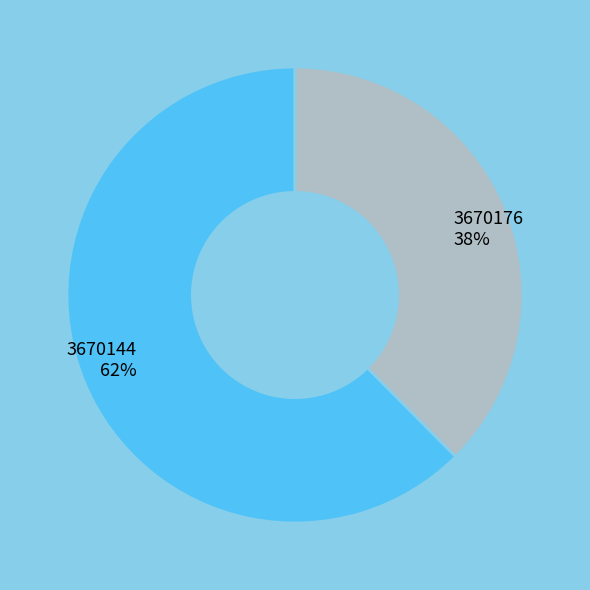

Which category has the biggest portion of the pie?

3670144